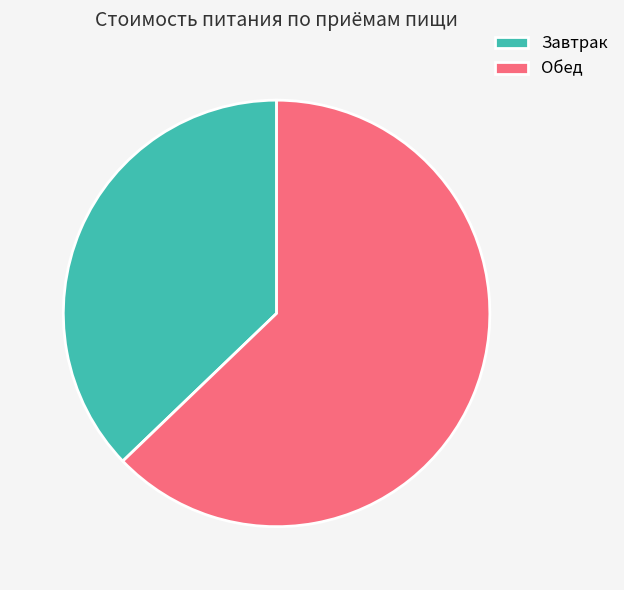

Is the sum of Завтрак and Обед greater than half?

Yes